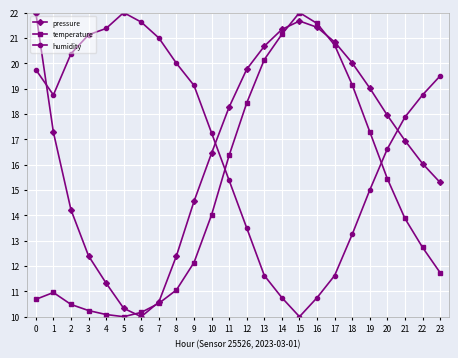

How many values in the pressure series are below 17?

12